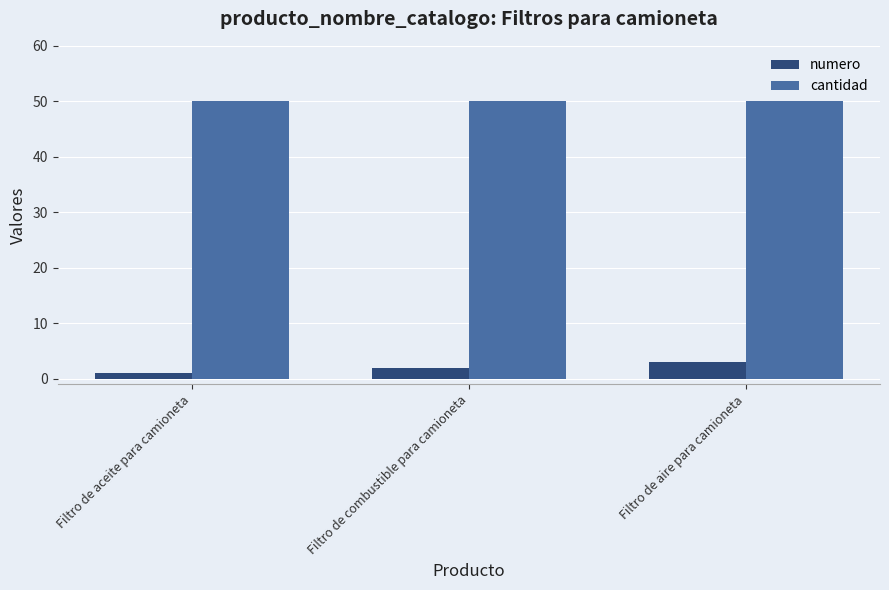

Reading left to right, transcribe all the data shown in this chart.

numero: Filtro de aceite para camioneta=1	Filtro de combustible para camioneta=2	Filtro de aire para camioneta=3
cantidad: Filtro de aceite para camioneta=50	Filtro de combustible para camioneta=50	Filtro de aire para camioneta=50